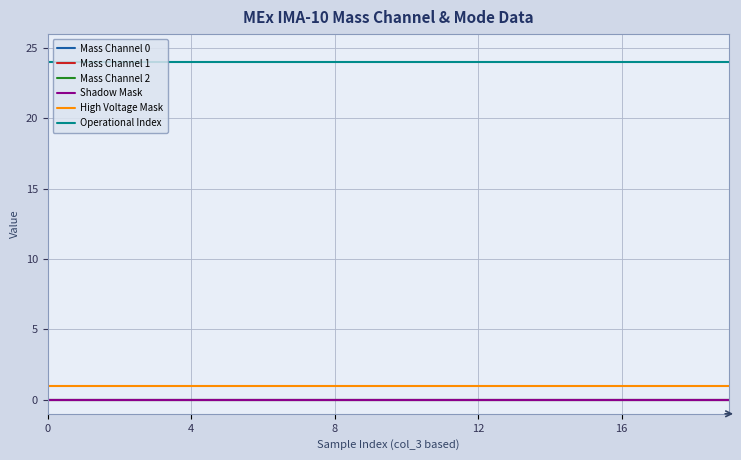

Does the chart have visible grid lines?

Yes